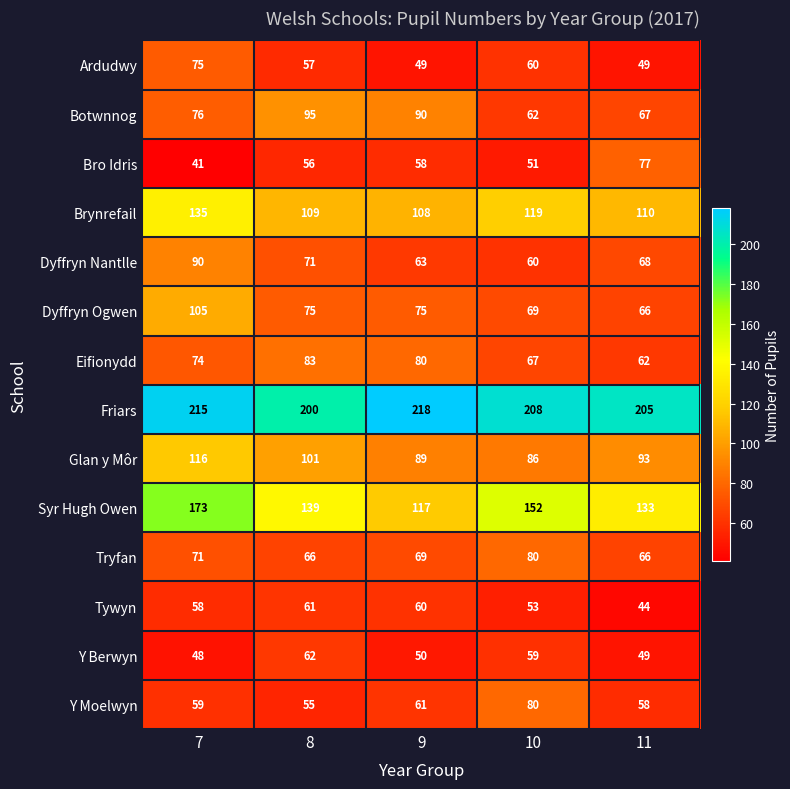

What is the sum of the Eifionydd values at 8 and 7?

157